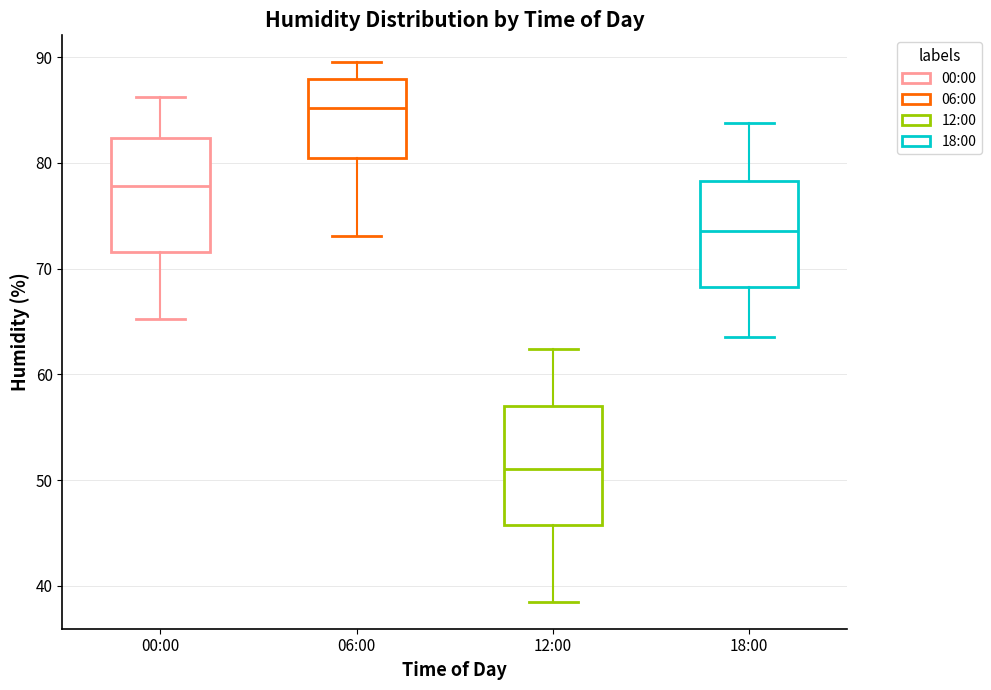

Where is the upper edge of the box for 12:00 on the y-axis? The values are not printed on the chart, so give them approximately, as read against the axis.

57